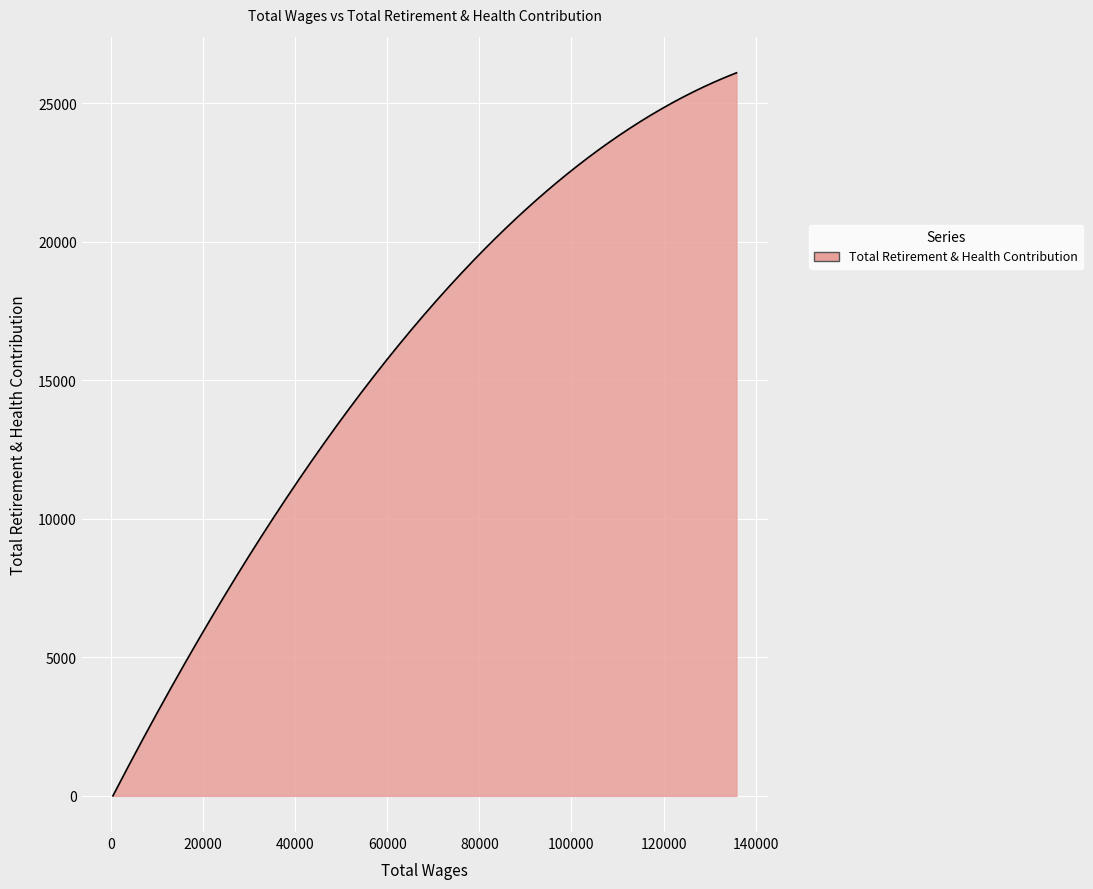

What is the difference between the maximum and minimum values?

26105.0